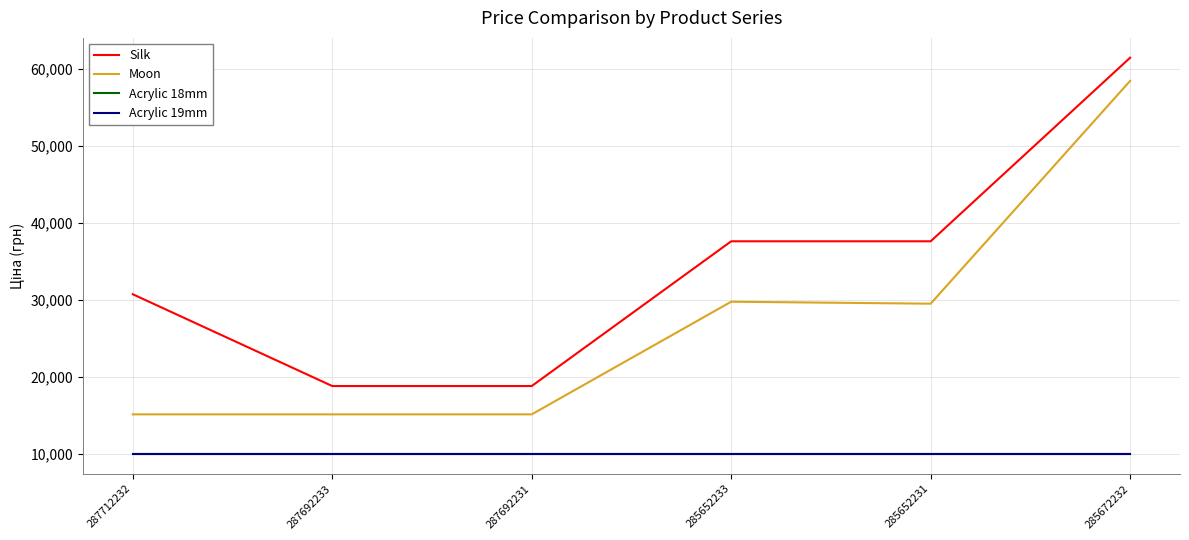

True or false: Acrylic 18mm has more than 2 interior local peaks.

False